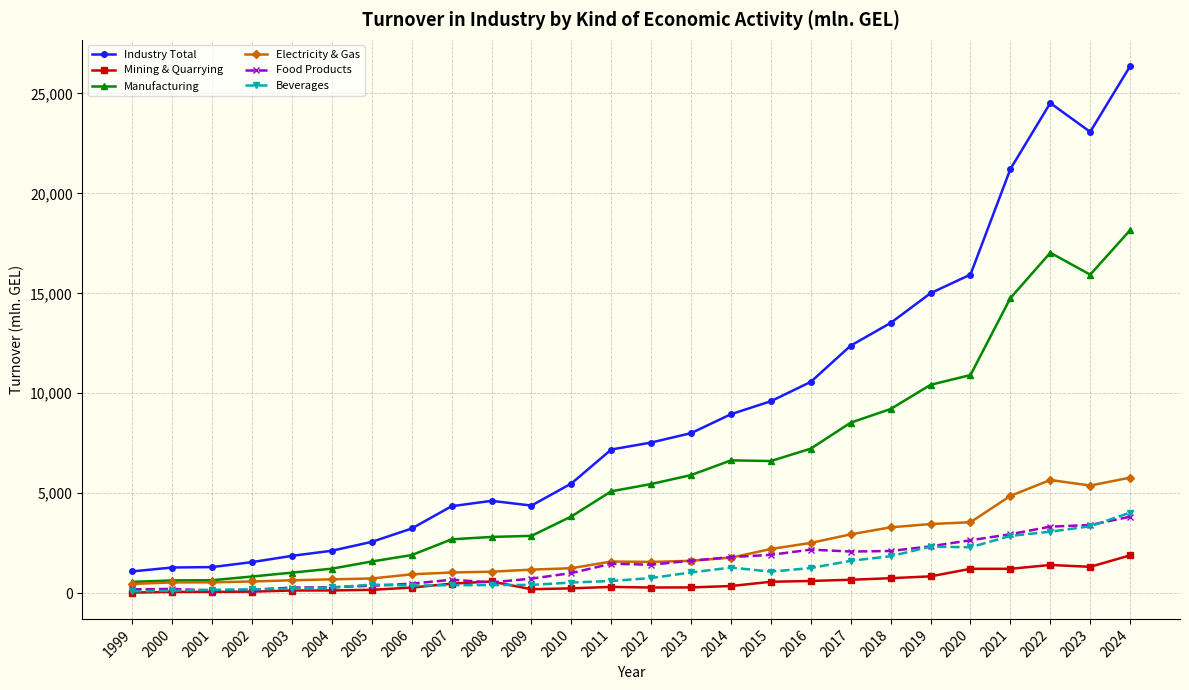

True or false: Industry Total and Mining & Quarrying cross at least once.

False